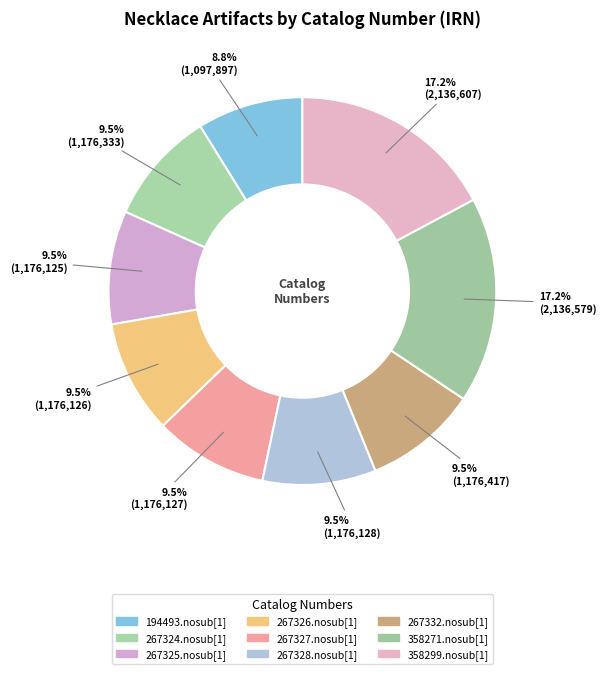

Which slice is the smallest?

194493.nosub[1]